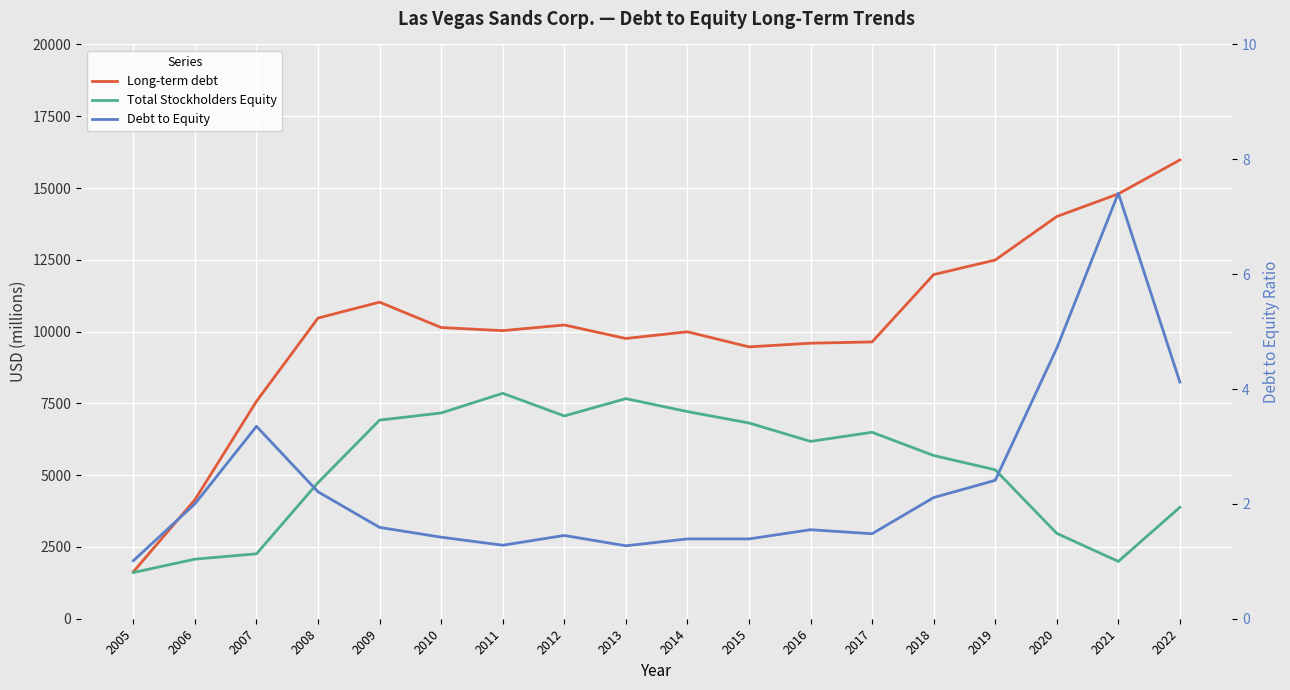

Which has a higher value, 2012 or 2017?

2012